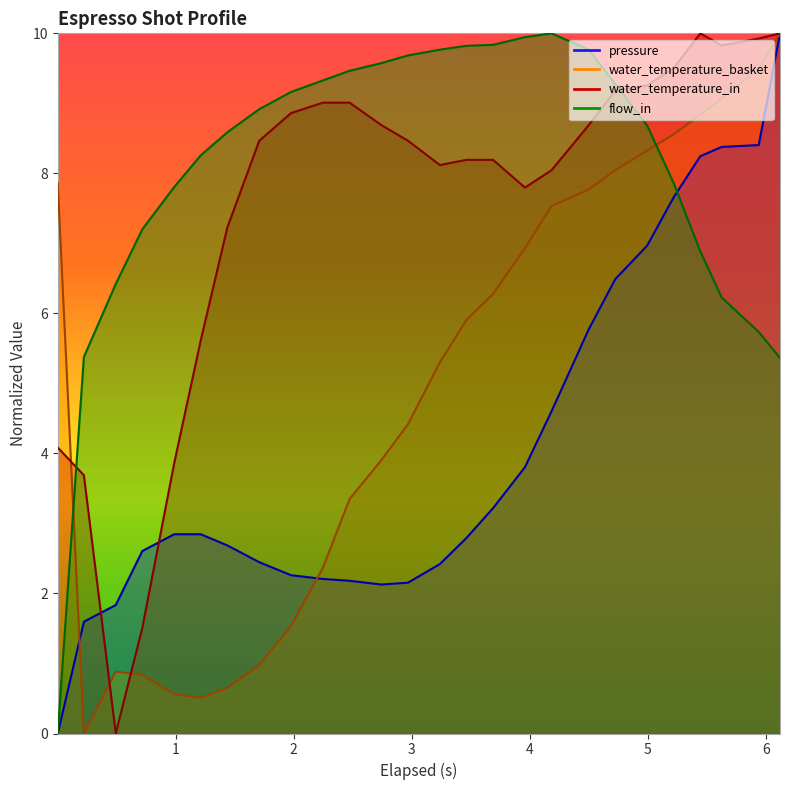

What is the value of the water_temperature_basket point at the 10th from the left?

2.4